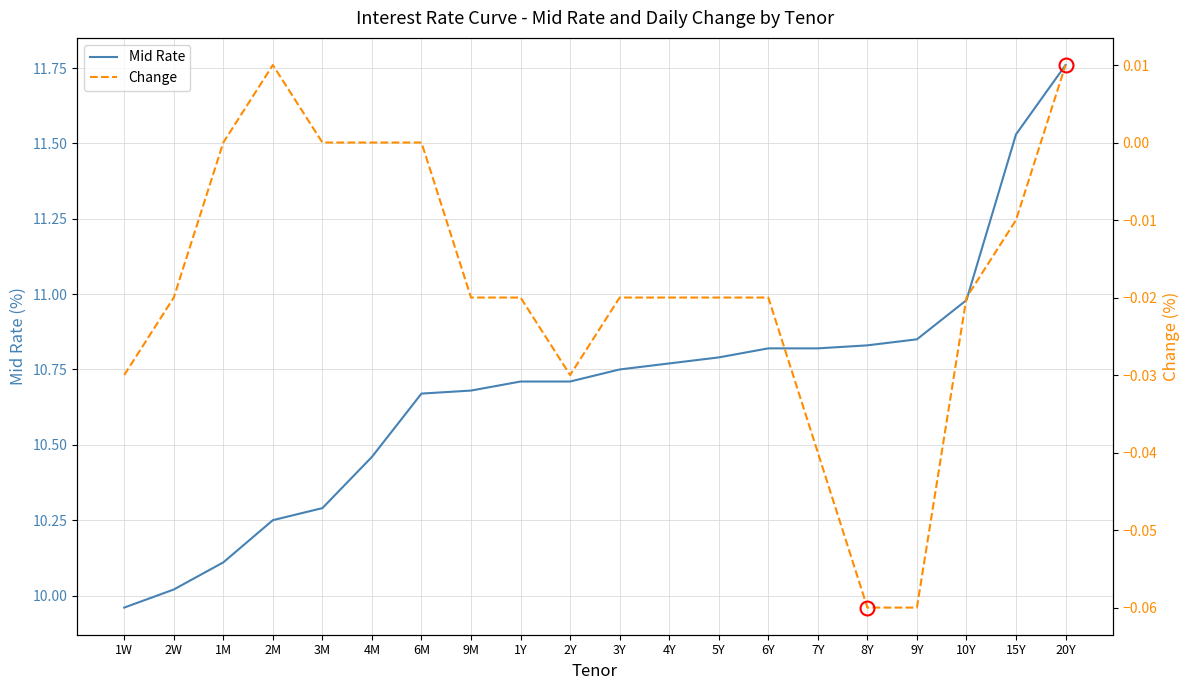

At which category is the sum across all series the highest?

20Y